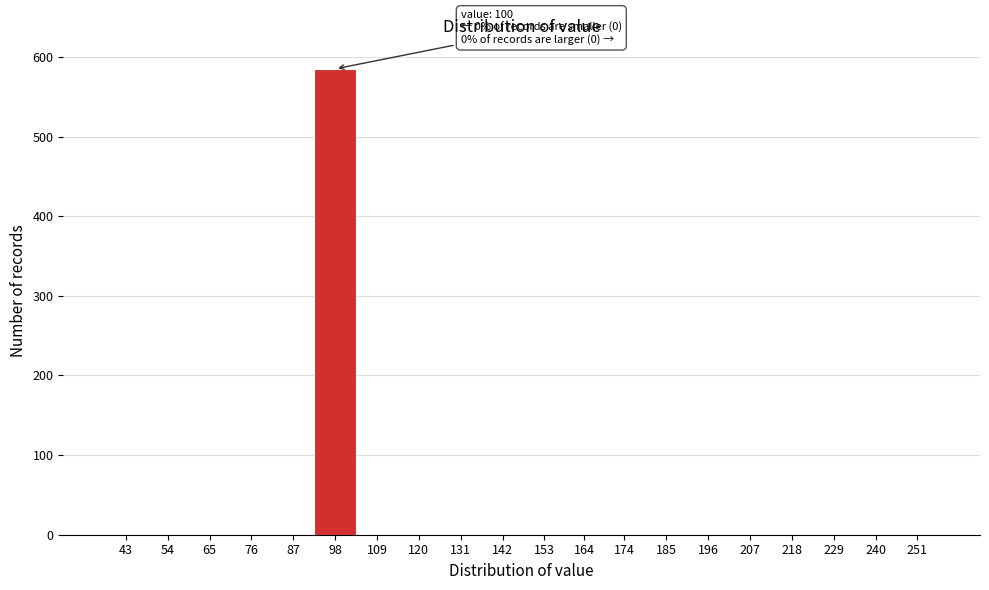

Reading left to right, extract all data points from this chart.

43=0	54=0	65=0	76=0	87=0	98=585	109=0	120=0	131=0	142=0	153=0	164=0	174=0	185=0	196=0	207=0	218=0	229=0	240=0	251=0